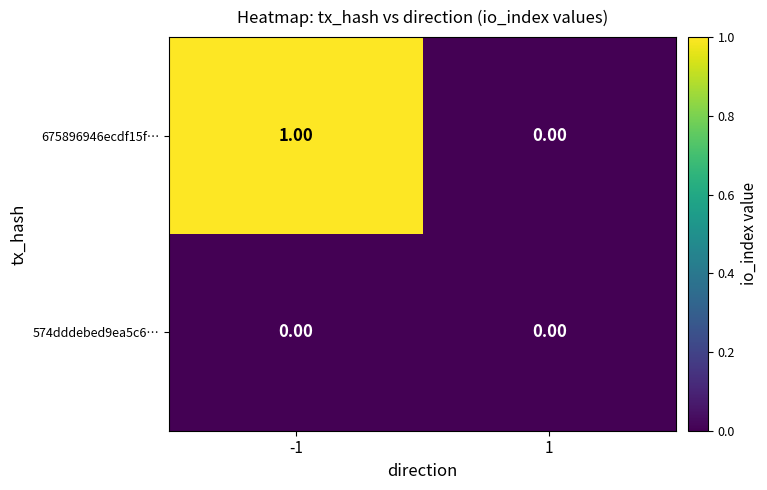

Which series has the largest total across all categories?

675896946ecdf15f…